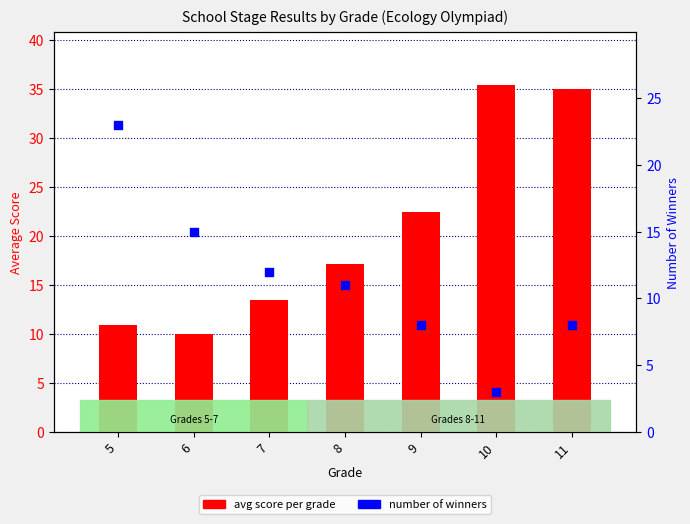

Which series reaches the maximum Y coordinate?

avg score